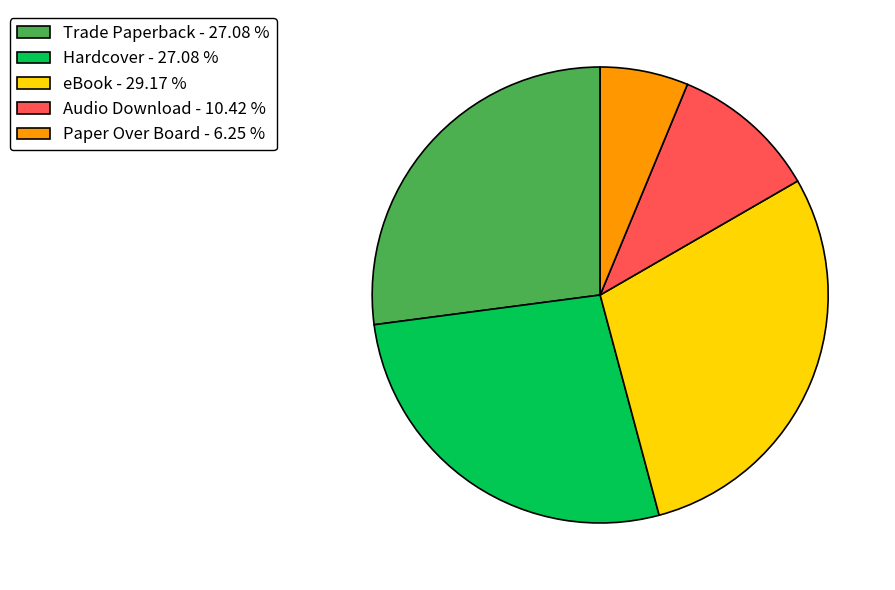

Does eBook account for over 50% of the chart?

No